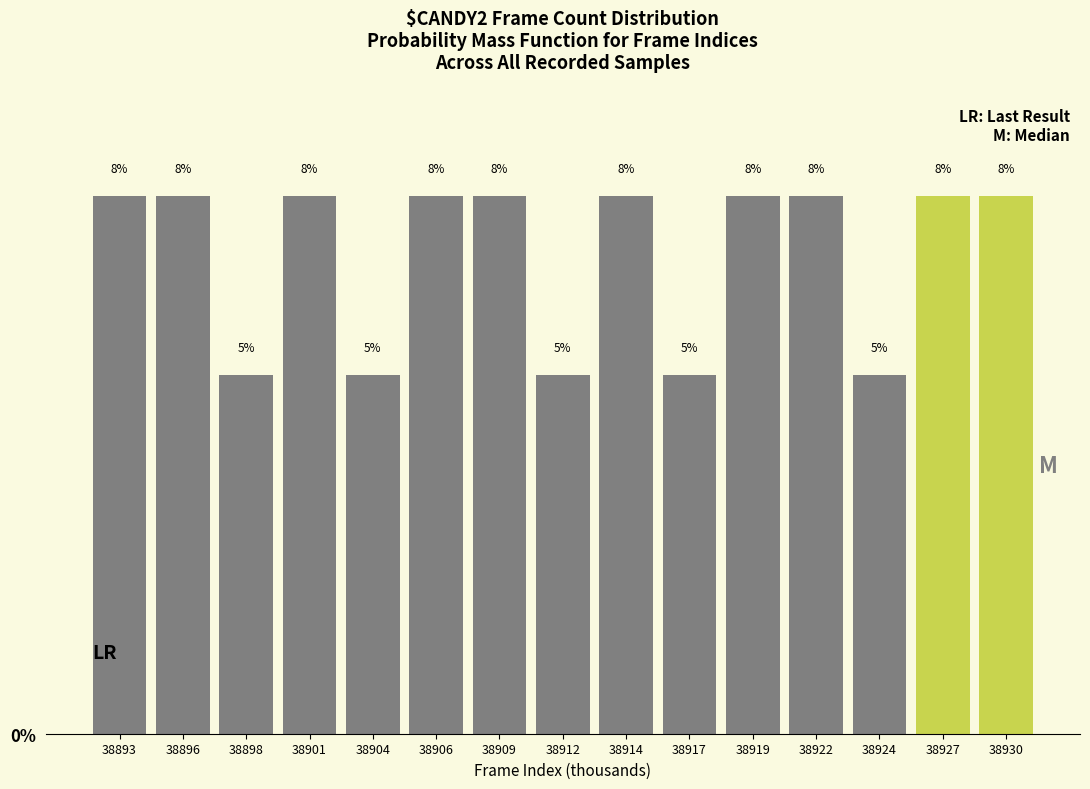

Does the chart contain any negative values?

No